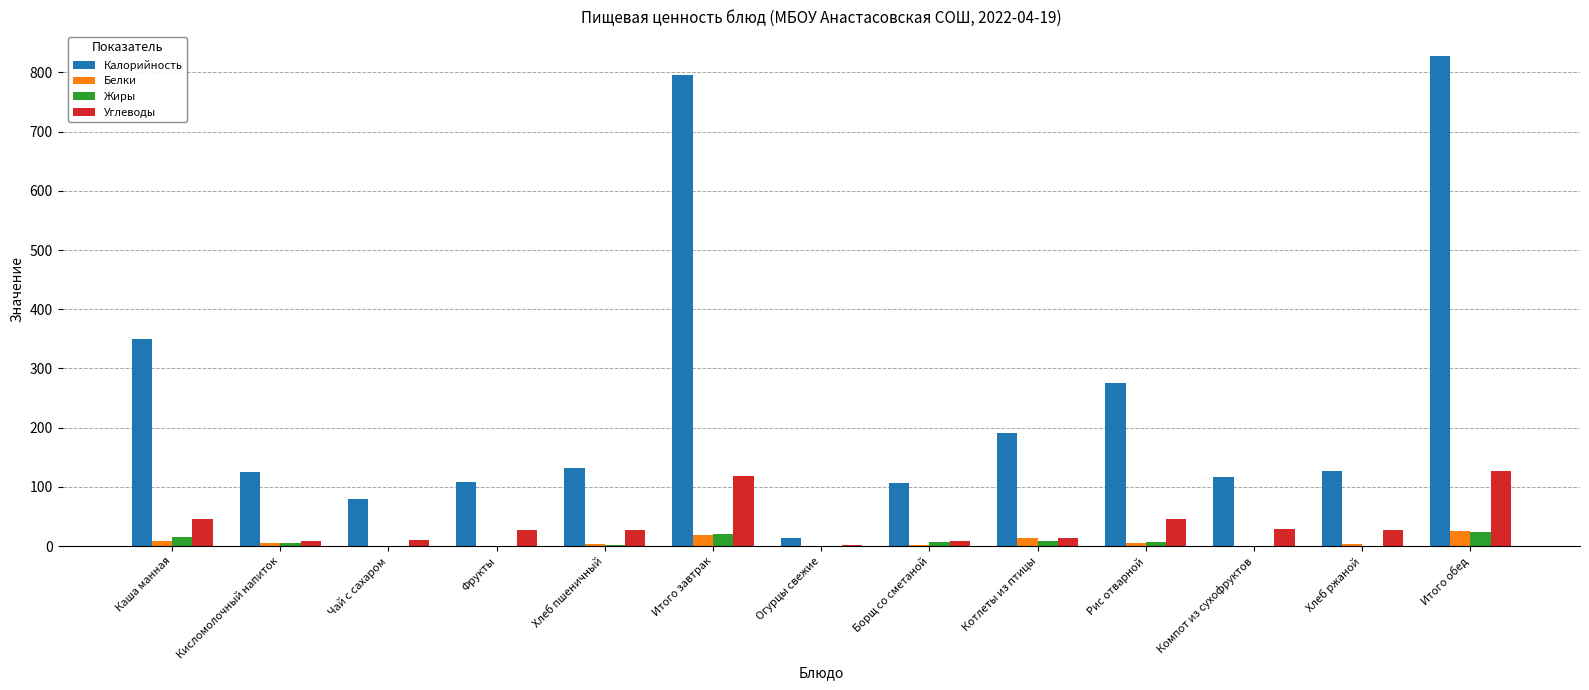

What is the maximum value for Калорийность?

828.0